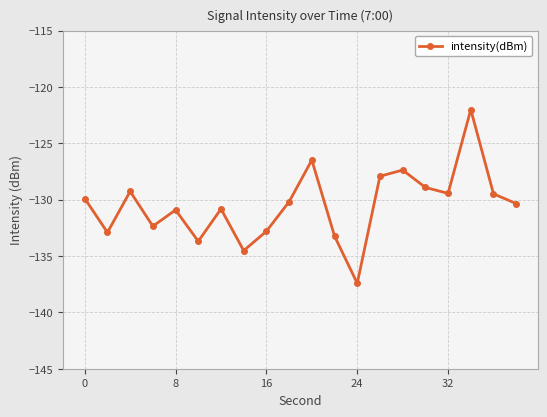

What is the difference between the second highest and minimum values?

10.9